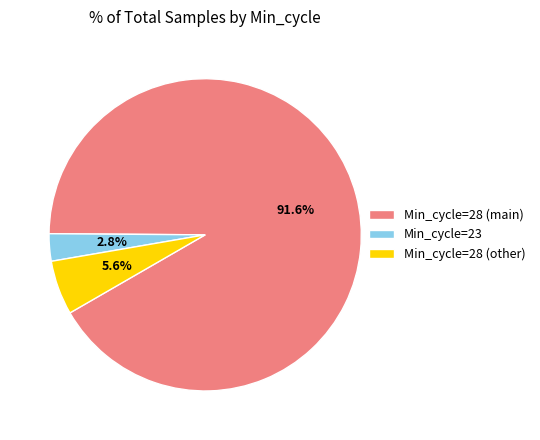

Which slice is the largest?

Min_cycle=28 (main)